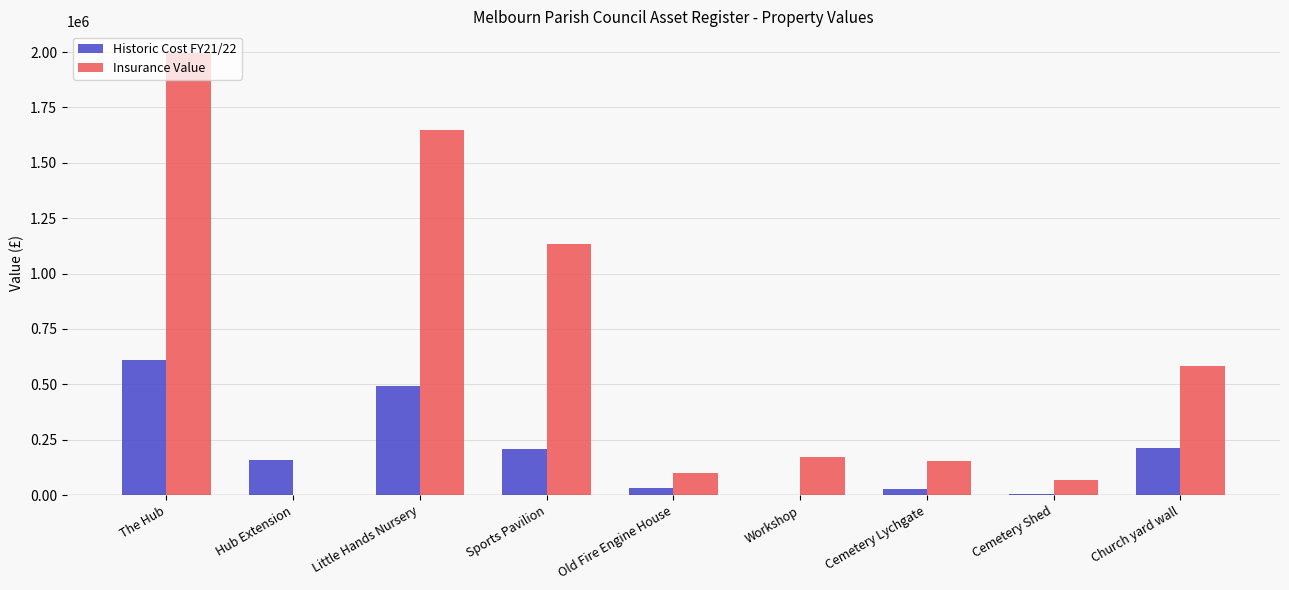

Where is Insurance Value nearest to the value 997000?

Sports Pavilion